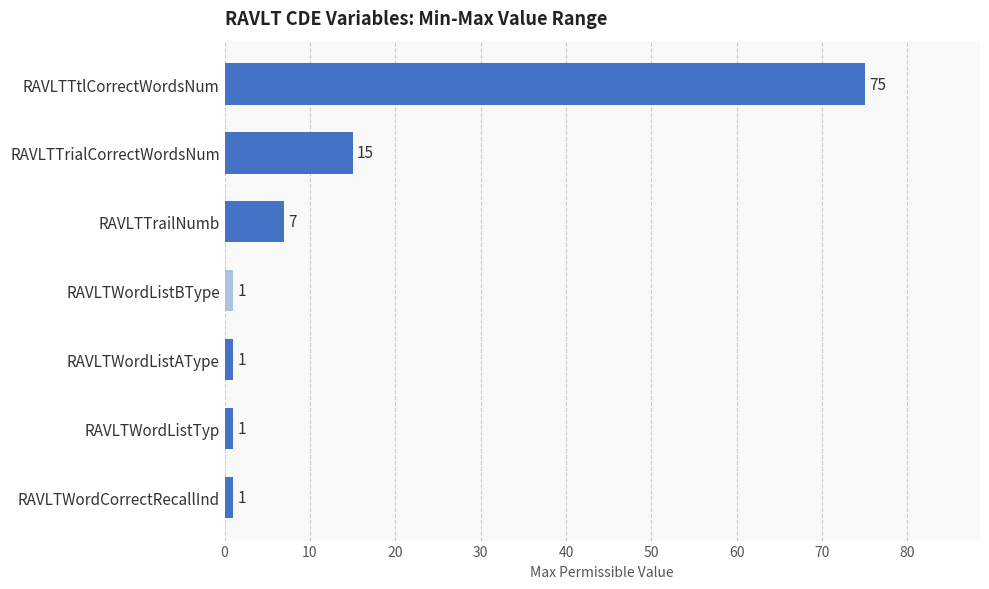

What is the ratio of the value at RAVLTWordListTyp to the value at RAVLTWordListAType?

1.0